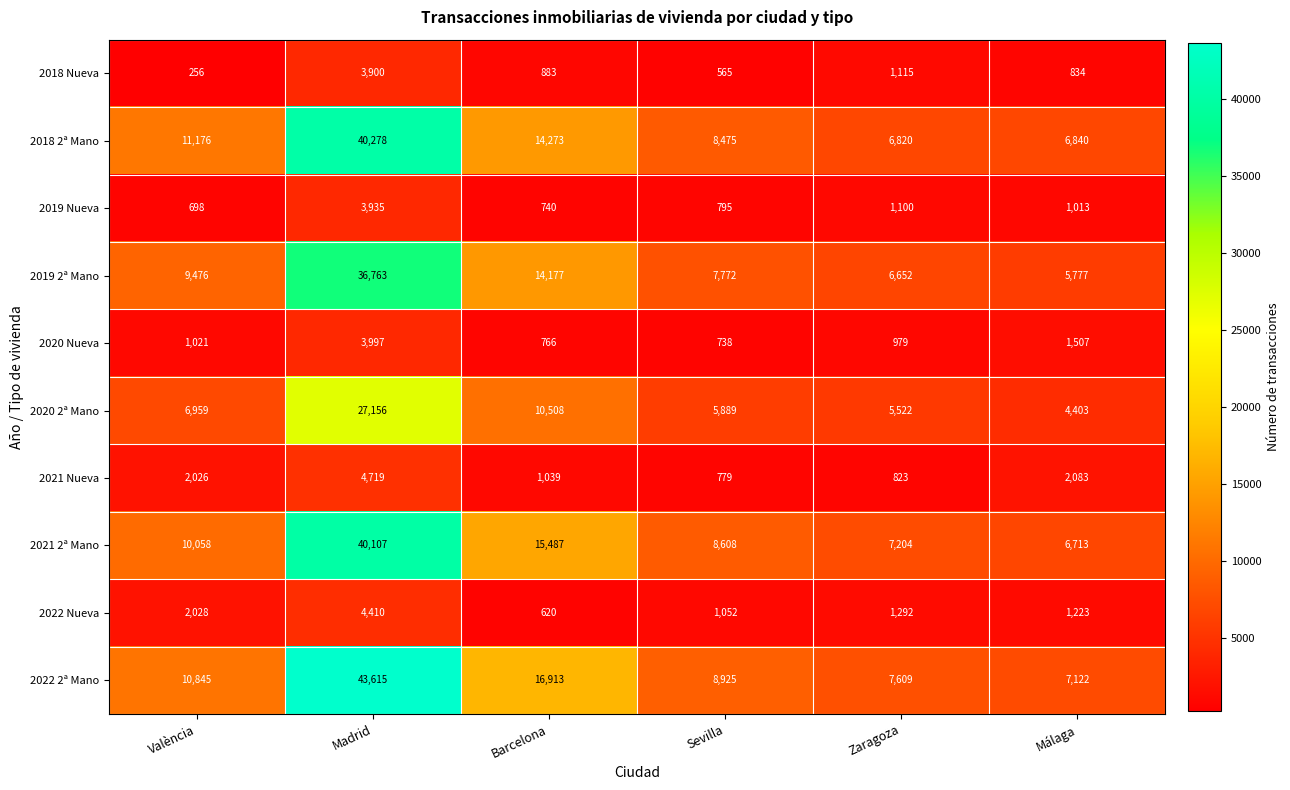

What is the smallest value displayed?

256